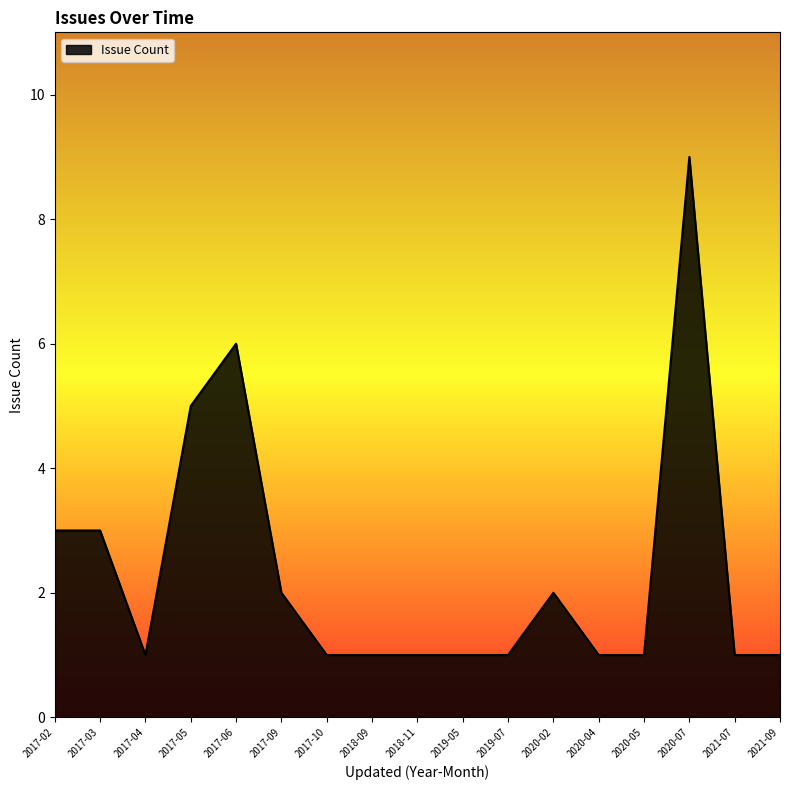

Approximately how many times larger is the value at 2017-10 compared to 2020-02?

0.5